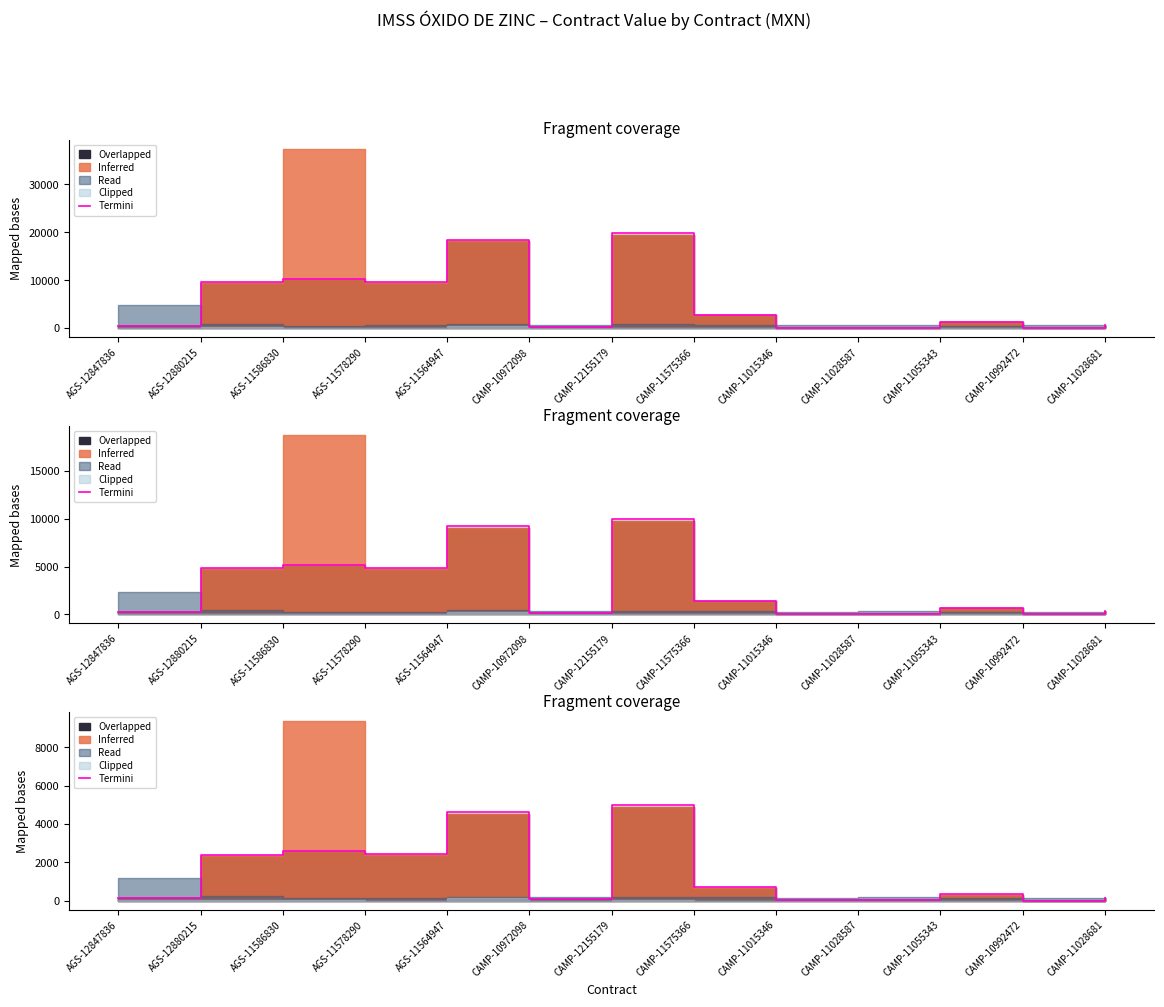

Reading left to right, list all the values displayed in this chart.

121.1	2398.5	2576.6	2426.2	4620.5	80.3	4969.4	689.8	25.5	30.3	325.7	3.3	162.4